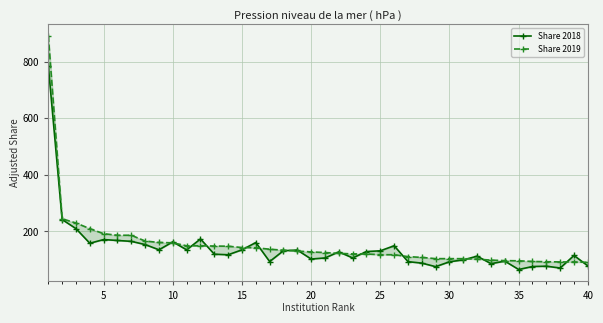

Count the number of data series in this chart.

2